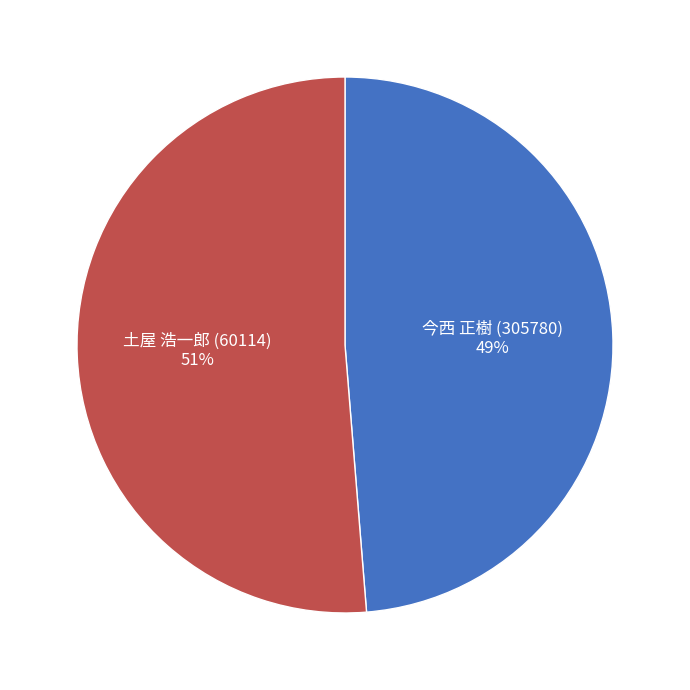

Is there a majority slice in this chart?

Yes